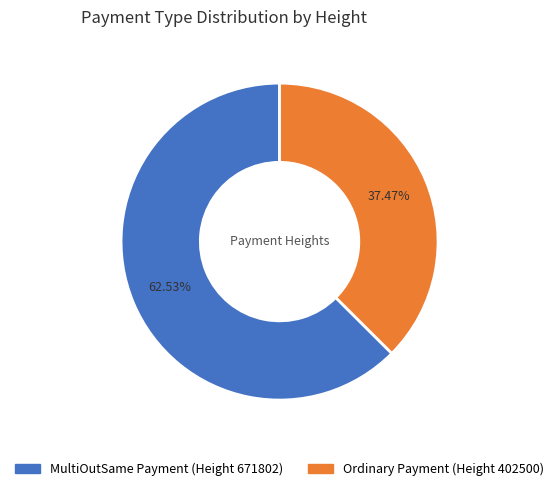

Is it true that Ordinary Payment (Height 402500) is 37% of the pie?

True